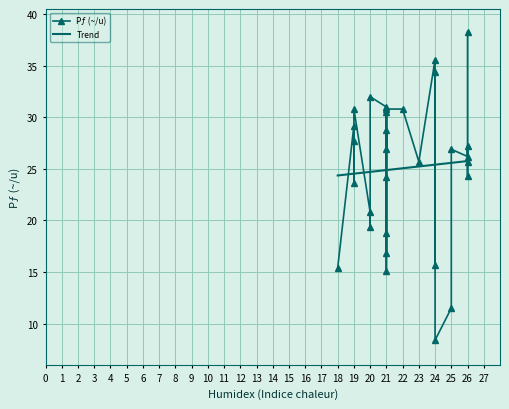

What are all the series names shown in the legend?

Pƒ (~/u), Trend